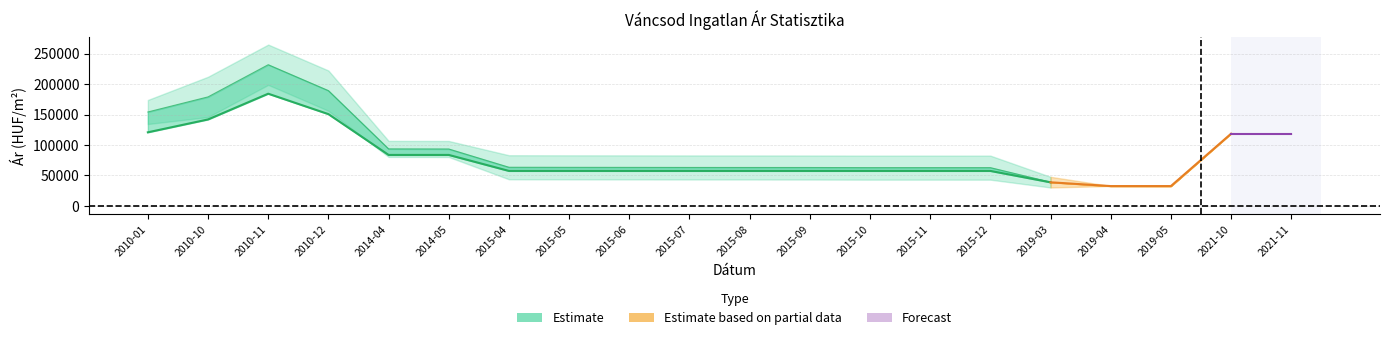

In Szoras_felso_hatar, how many points are lower than both neighbors (excluding endpoints)?

2